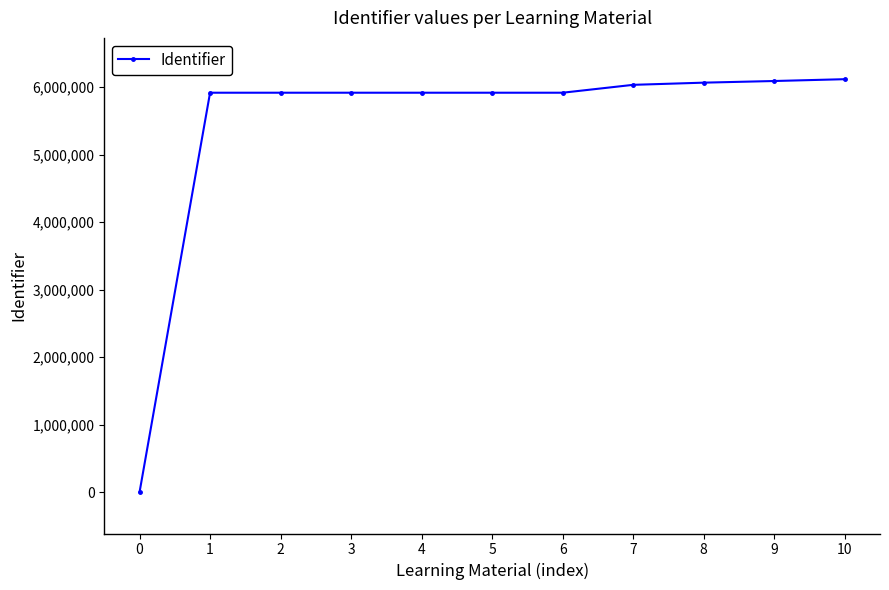

What is the value of the 9th point from the left?

6067751